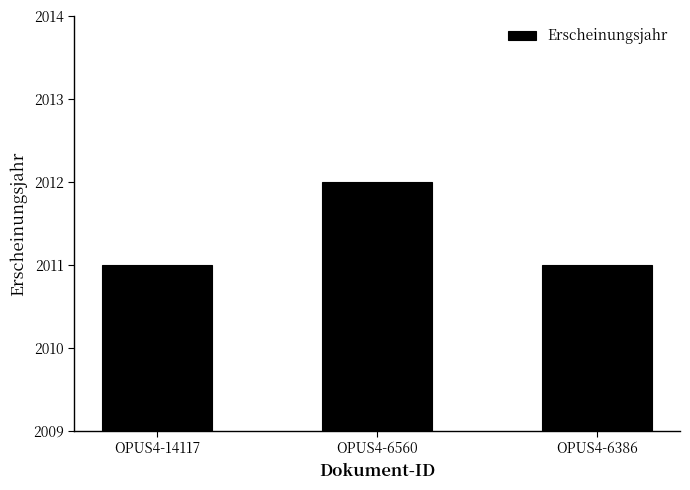

What is the change in value from OPUS4-14117 to OPUS4-6560?

+1